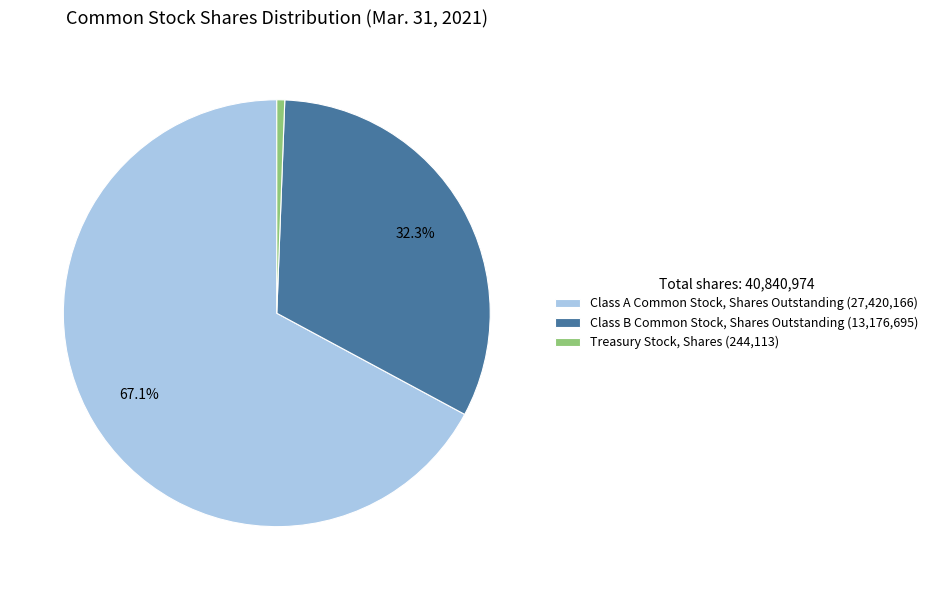

Does Class A Common Stock, Shares Outstanding represent more than half of the total?

Yes